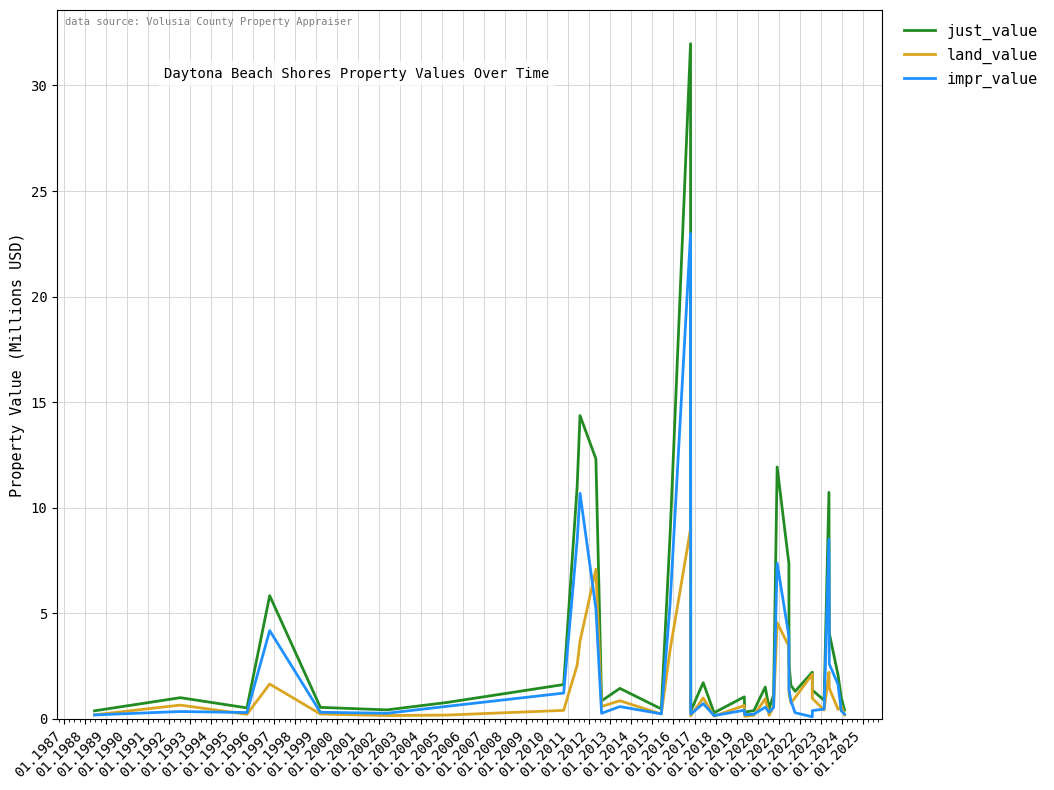

What is the value of the just_value point at the 23rd from the left?

0.4